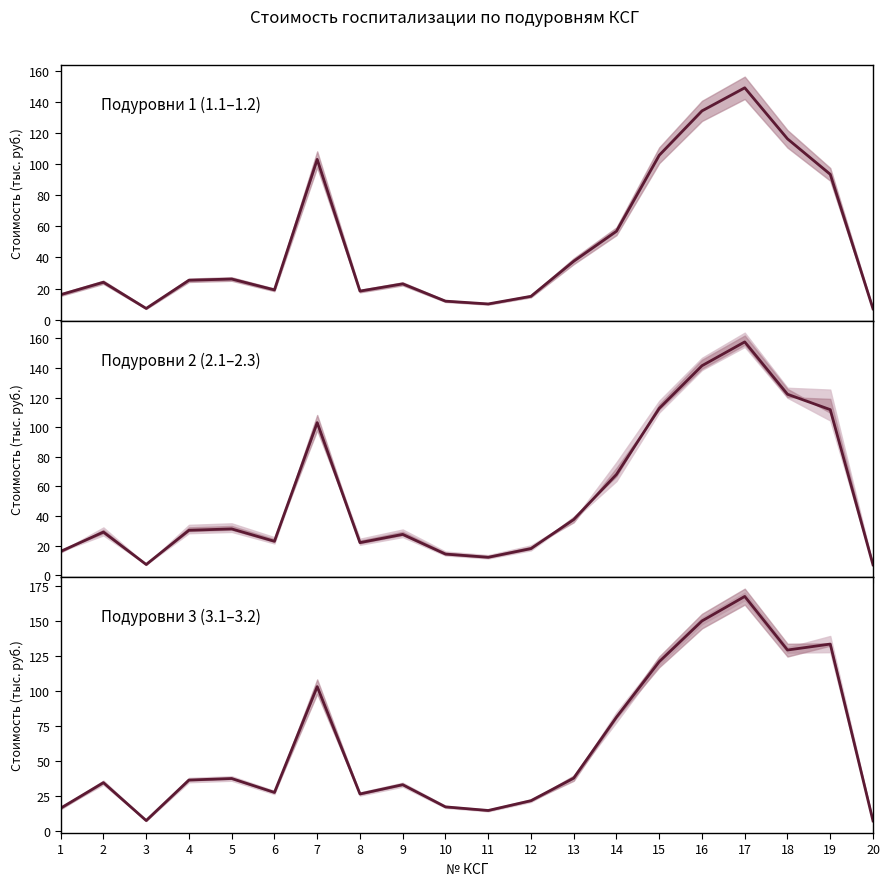

Which category has the highest value across all series?

17